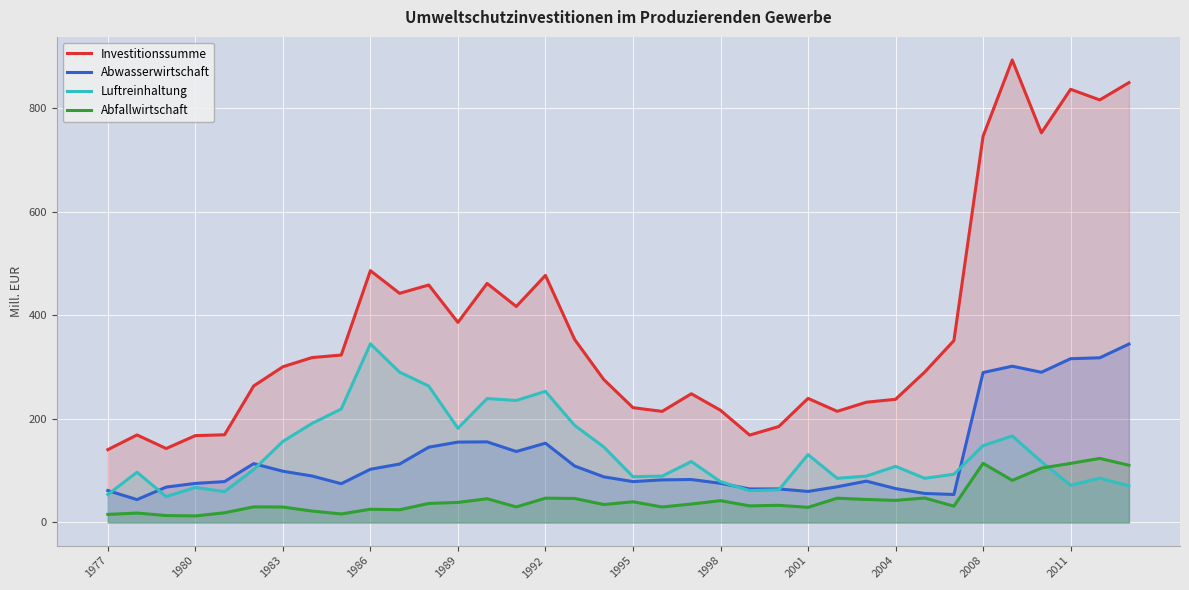

Which series has the largest range (max minus min)?

Investitionssumme